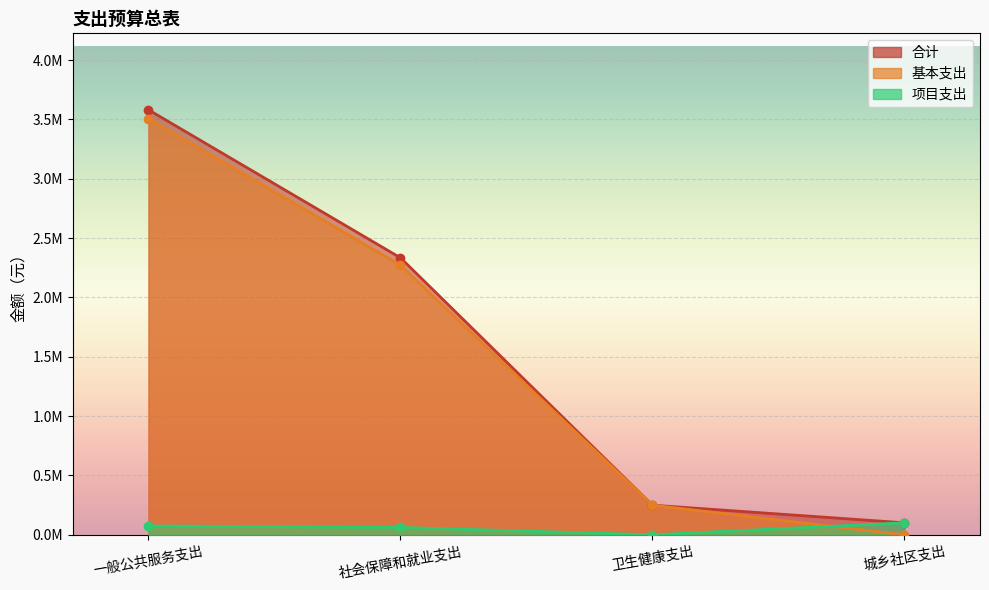

How many categories are shown in the chart?

4